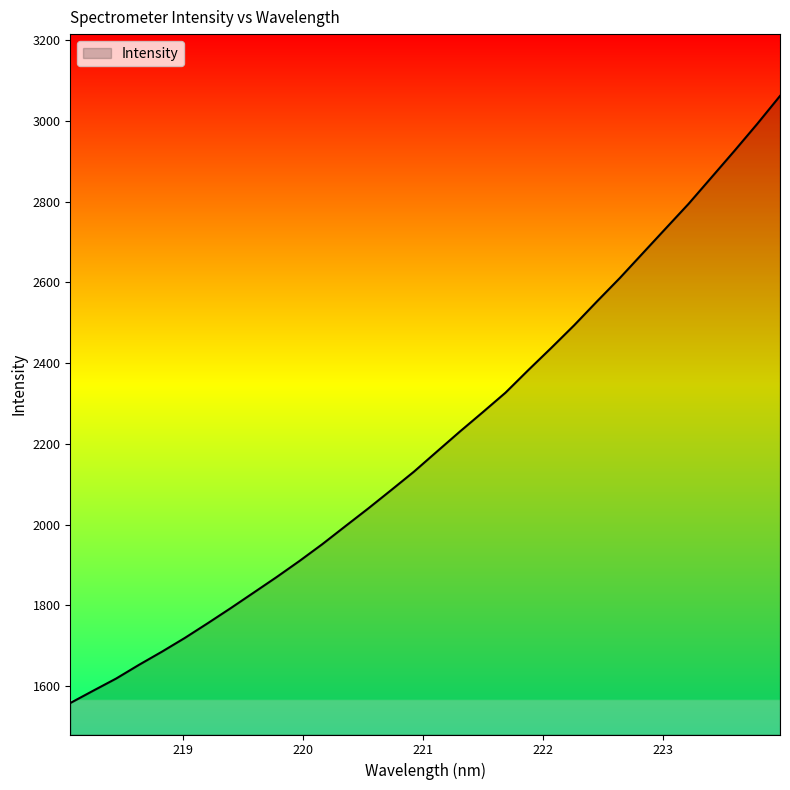

What is the maximum value shown in the chart?

3061.6